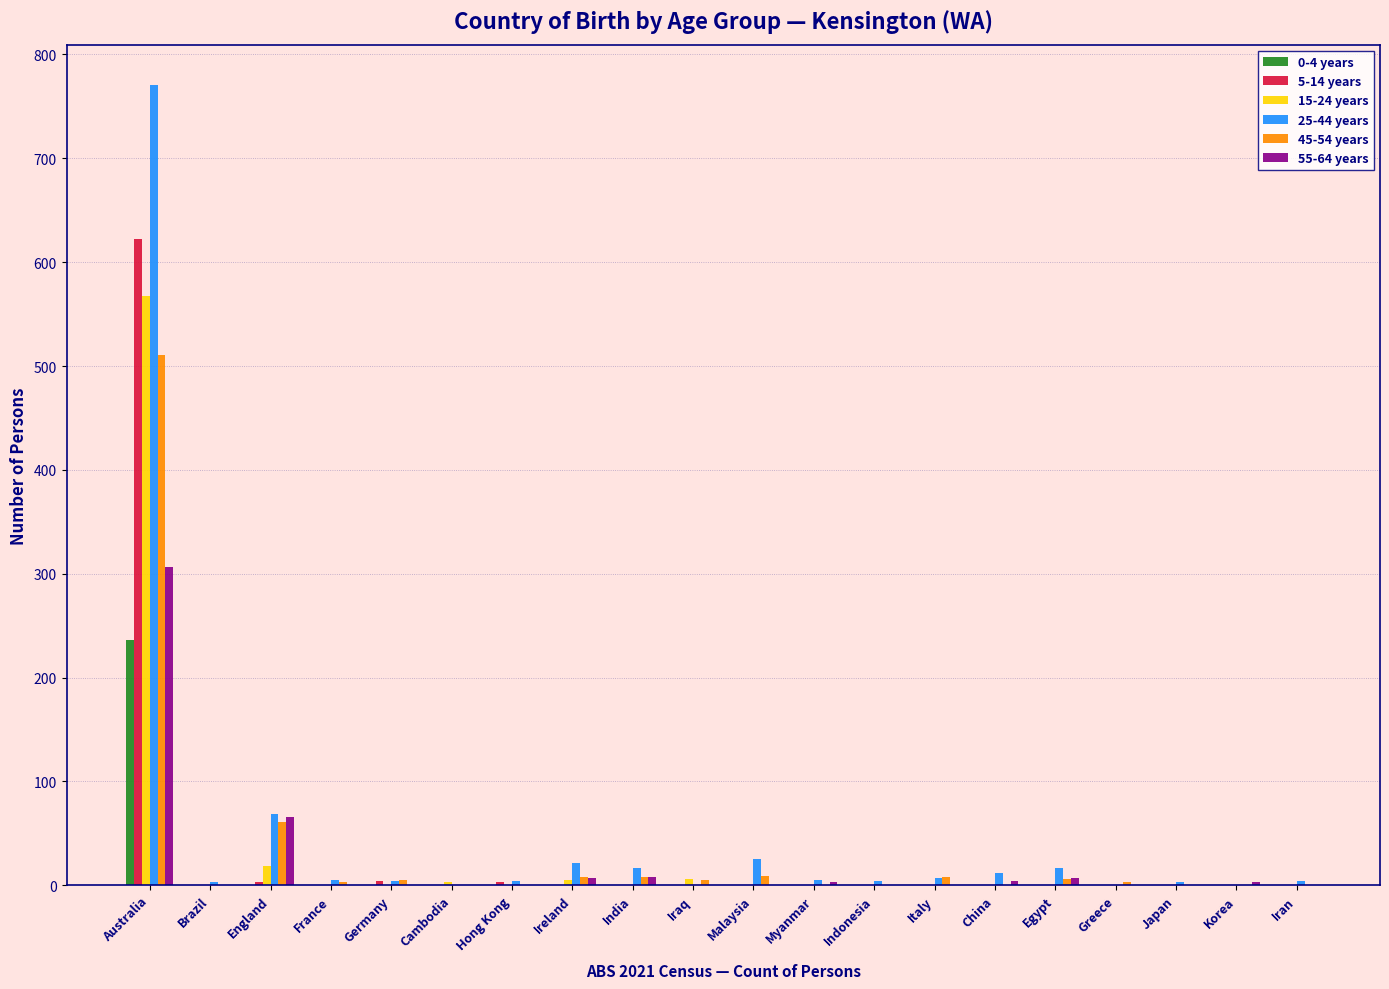

At which category is the sum across all series the highest?

Australia